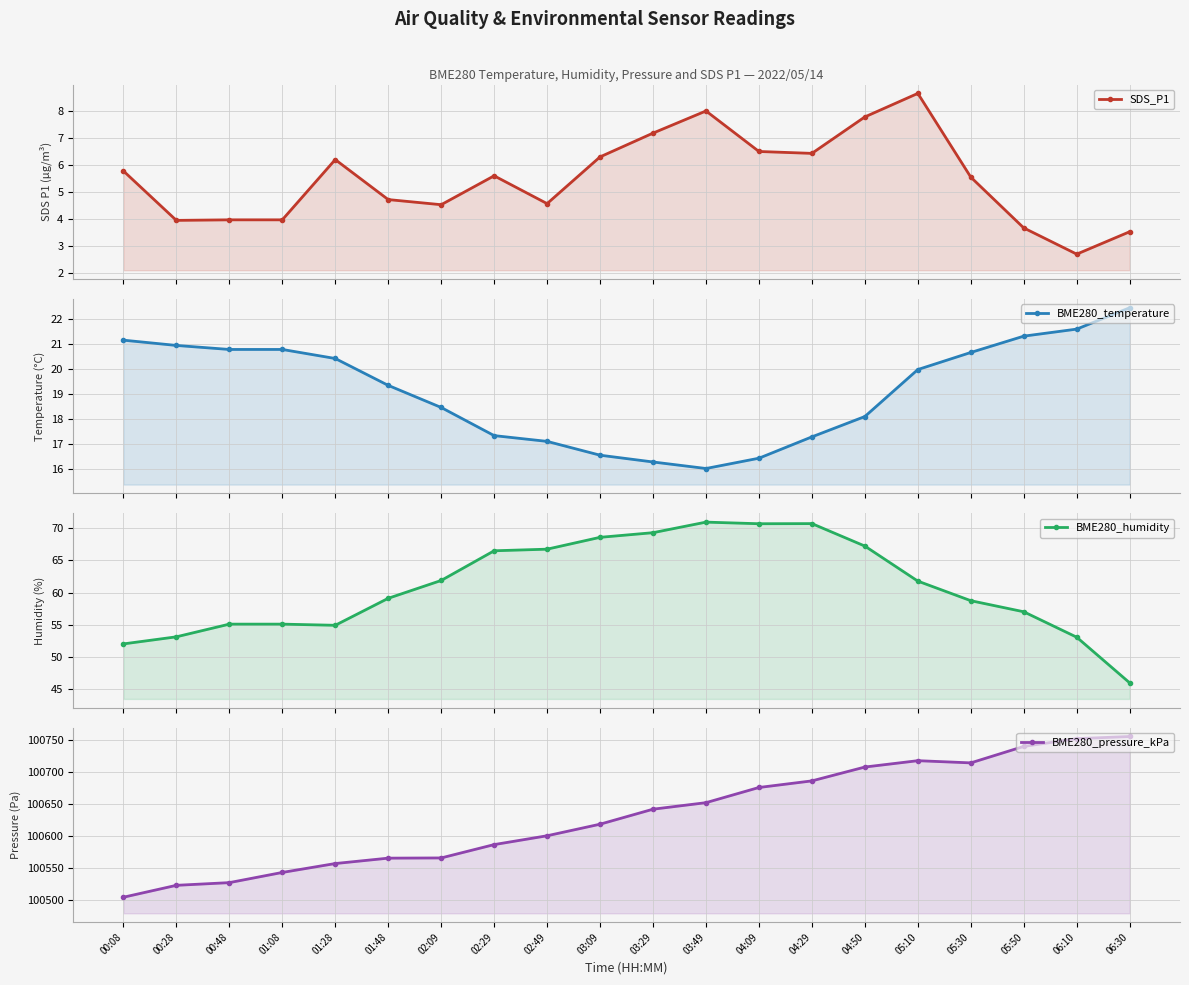

In BME280_humidity, how many points are higher than both neighbors (excluding endpoints)?

2